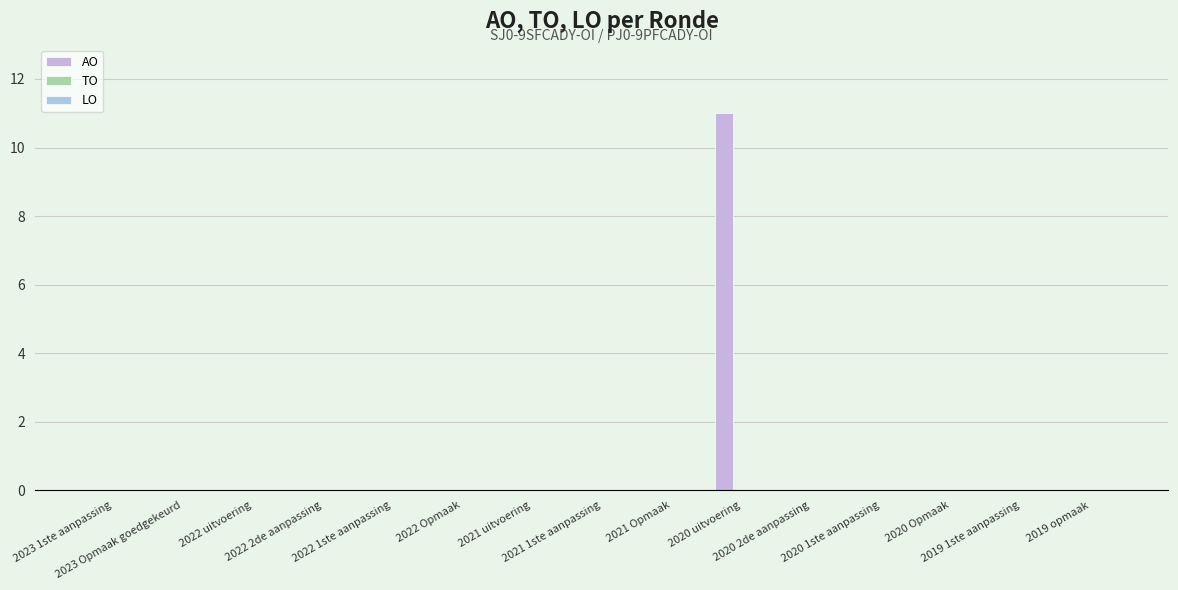

How many series are shown in this chart?

1